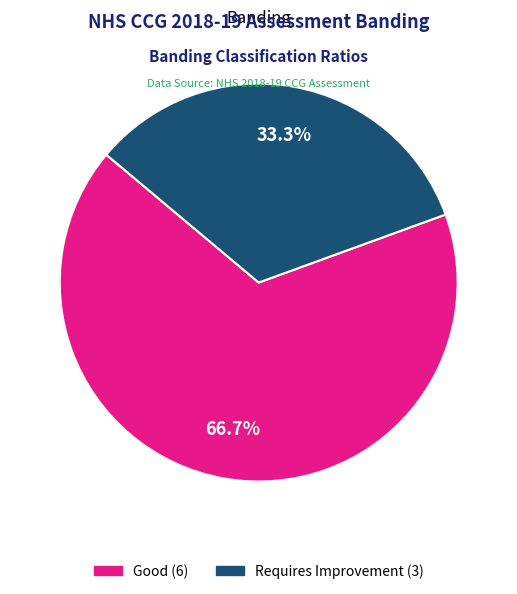

To the nearest percent, what is the average slice percentage?

50%